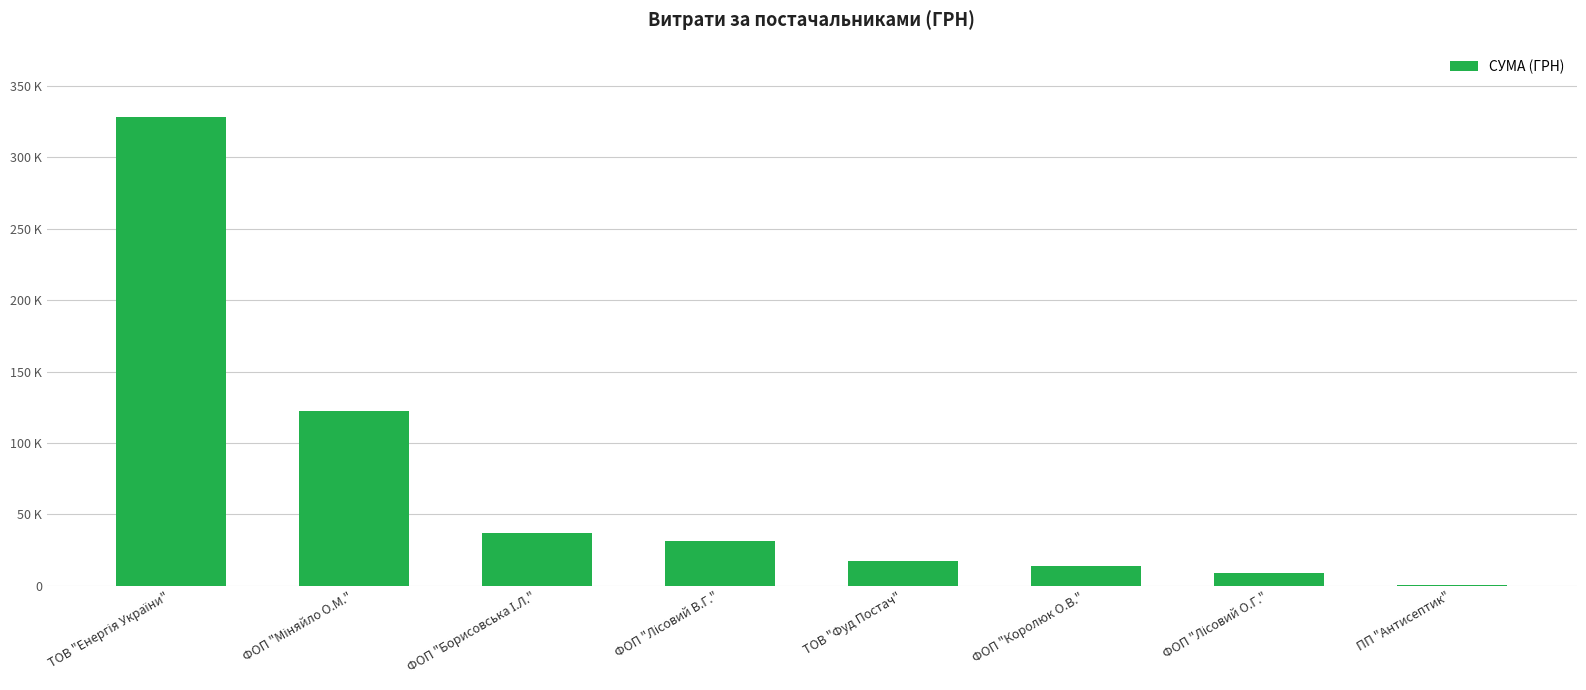

What is the label of the 1st bar from the right?

ПП "Антисептик"